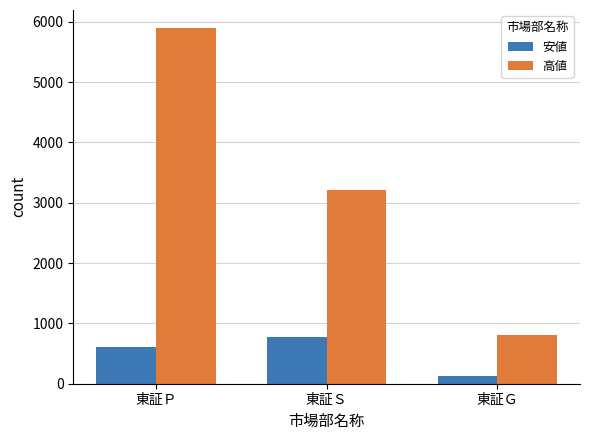

What are all the series names shown in the legend?

安値, 高値